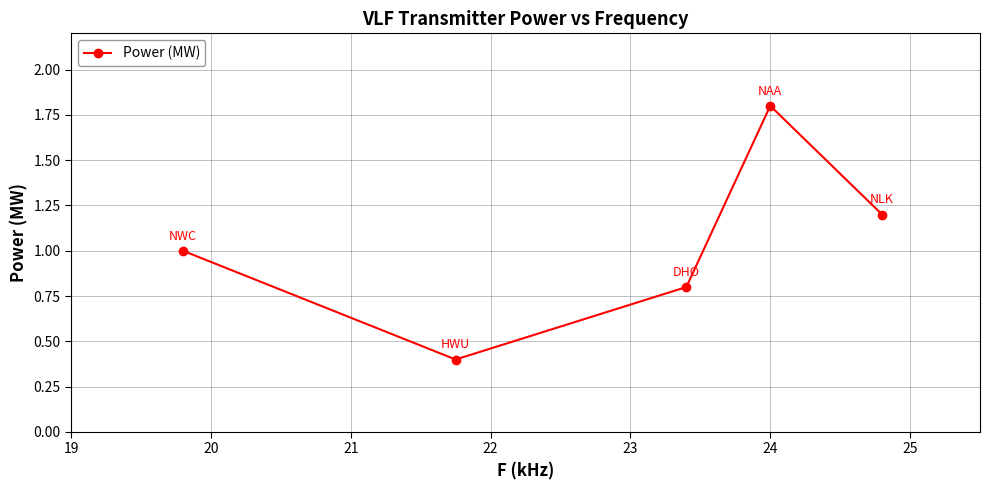

True or false: the data has more than 2 interior local peaks.

False